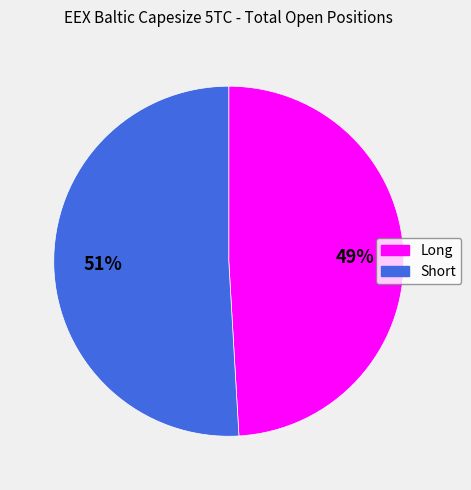

To the nearest percent, what is the difference between the largest and smallest slice percentages?

2%